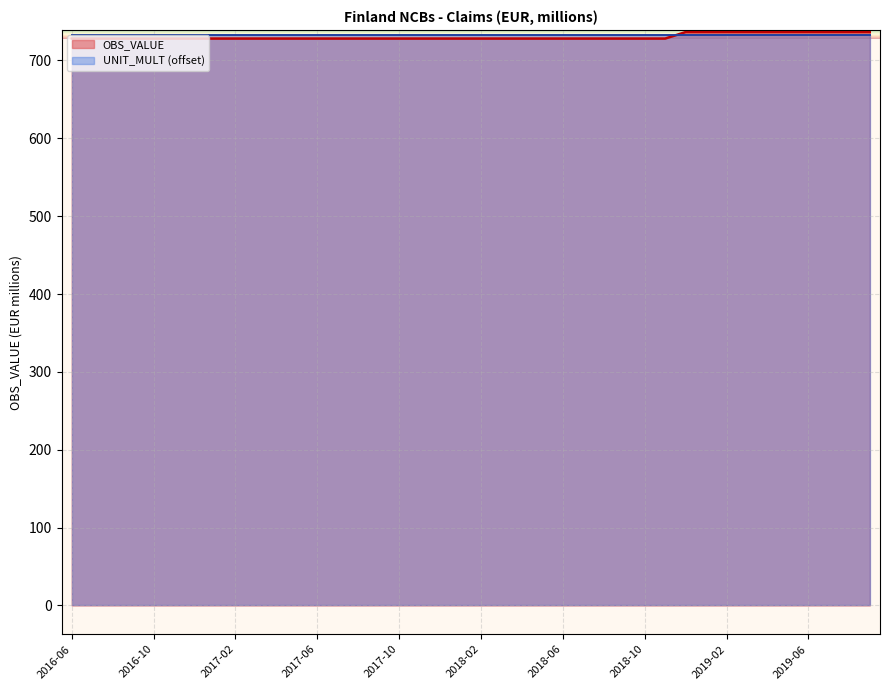

Reading left to right, transcribe all the data shown in this chart.

2016-06=728.1	2016-07=728.1	2016-08=728.1	2016-09=728.1	2016-10=728.1	2016-11=728.1	2016-12=728.1	2017-01=728.1	2017-02=728.1	2017-03=728.1	2017-04=728.1	2017-05=728.1	2017-06=728.1	2017-07=728.1	2017-08=728.1	2017-09=728.1	2017-10=728.1	2017-11=728.1	2017-12=728.1	2018-01=728.1	2018-02=728.1	2018-03=728.1	2018-04=728.1	2018-05=728.1	2018-06=728.1	2018-07=728.1	2018-08=728.1	2018-09=728.1	2018-10=728.1	2018-11=728.1	2018-12=736.4	2019-01=736.4	2019-02=736.4	2019-03=736.4	2019-04=736.4	2019-05=736.4	2019-06=736.4	2019-07=736.4	2019-08=736.4	2019-09=736.4